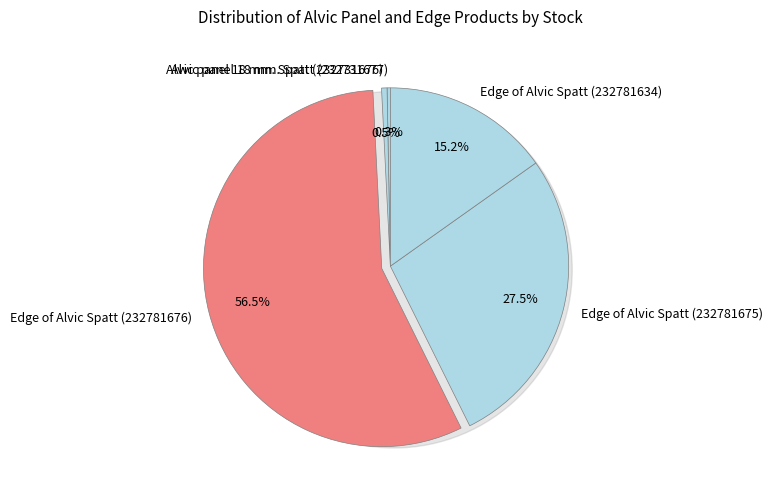

To the nearest percent, what percentage of the pie is Edge of Alvic Spatt (232781675)?

27%